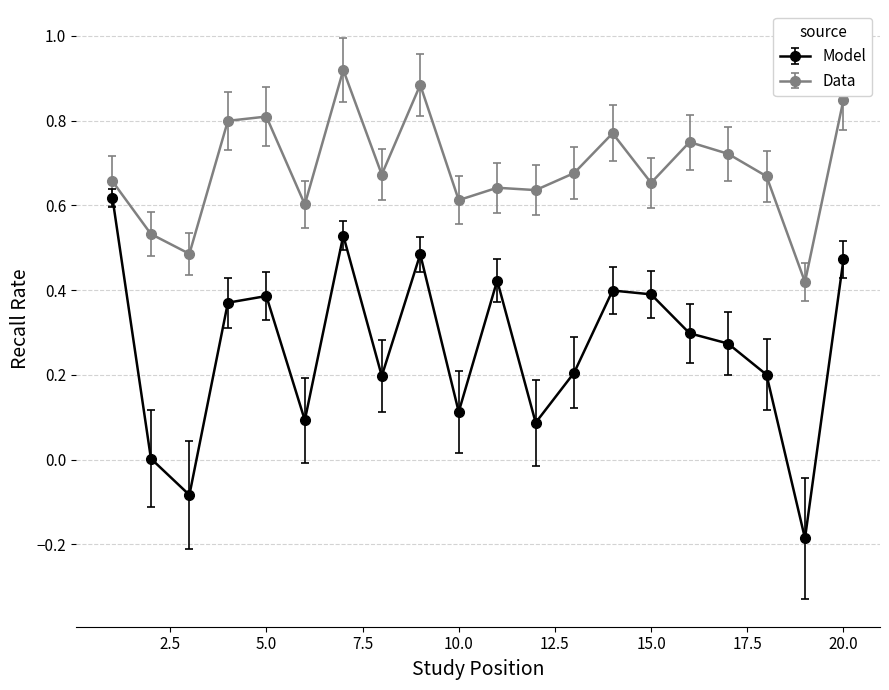

Which series has the largest total across all categories?

Data